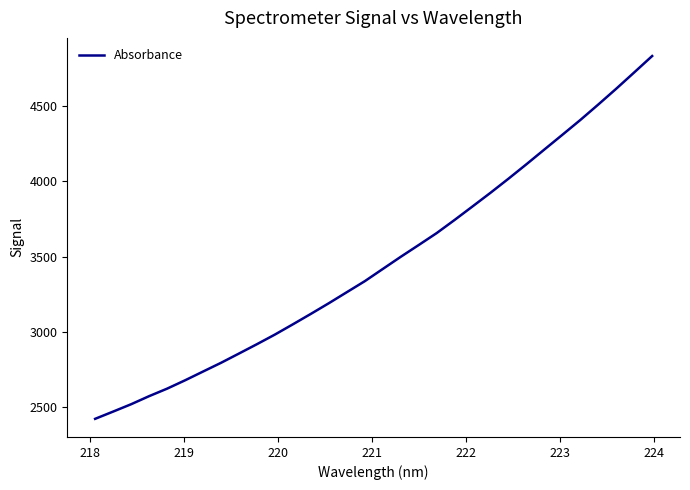

What is the minimum value shown in the chart?

2422.8